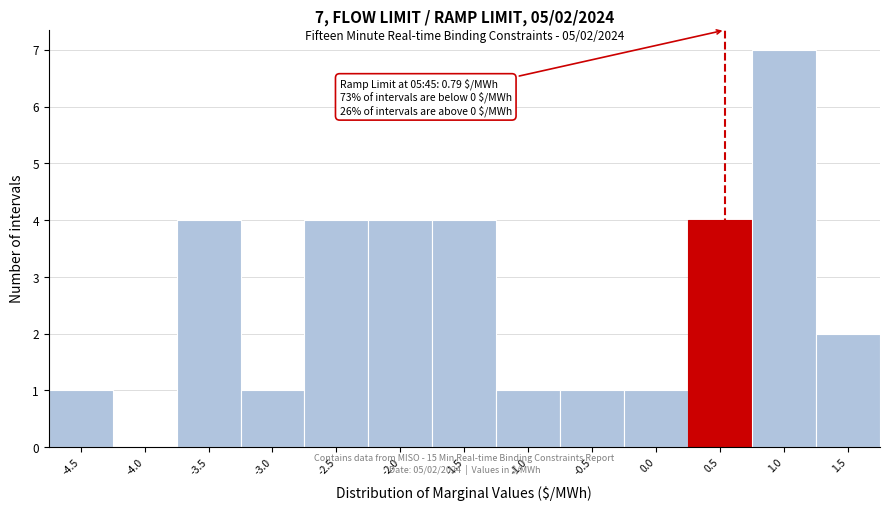

What is the sum of the values at -2.0 and -1.5?

8